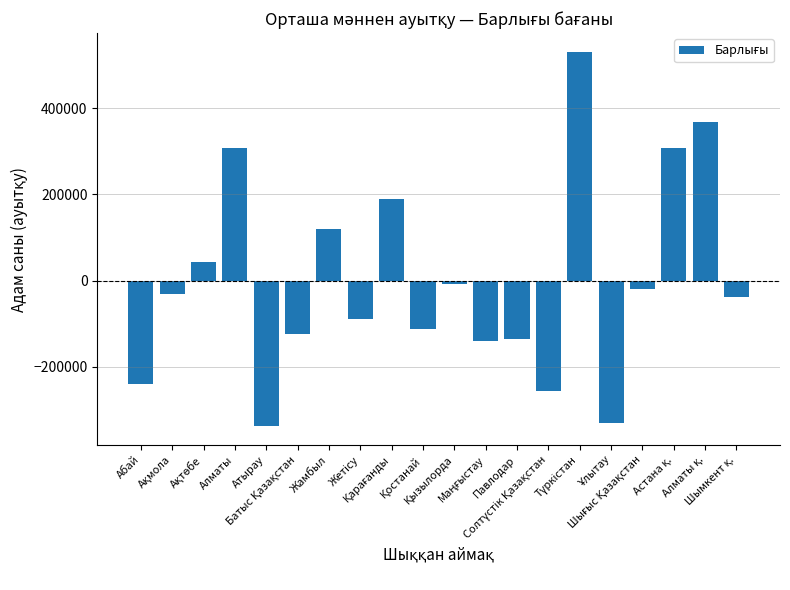

What is the value of the 12th bar from the left?

-141153.4